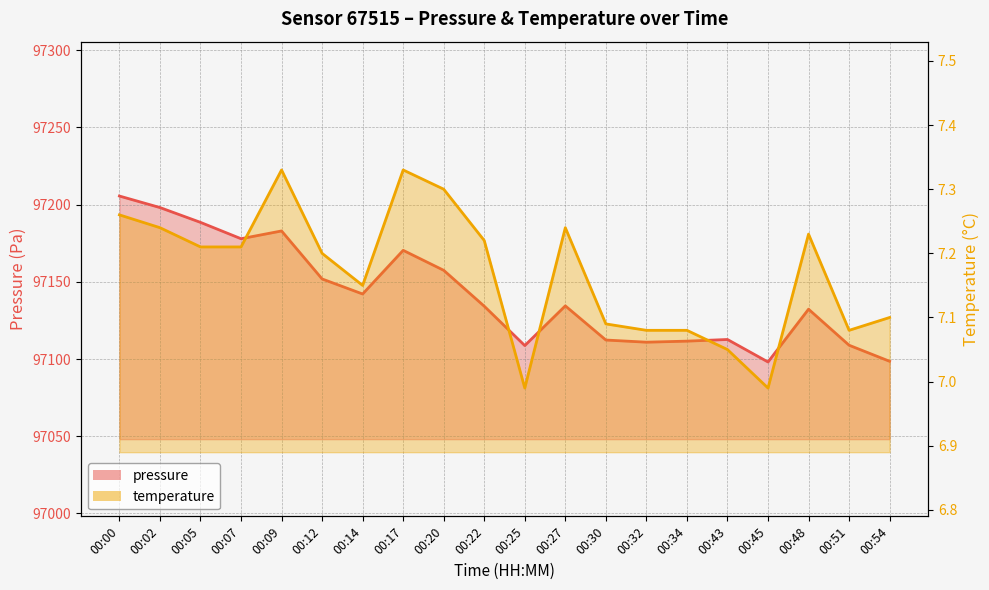

How many interior local peaks does the pressure series have?

5